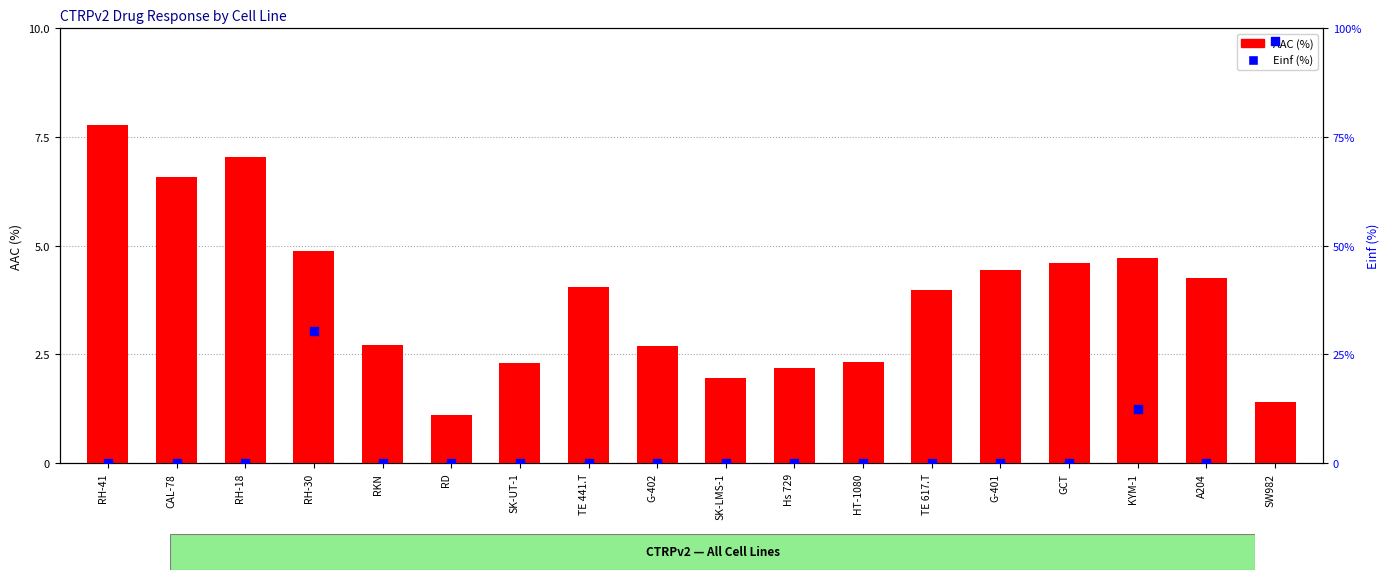

Which series has the largest Y range (max minus min)?

Einf (%)